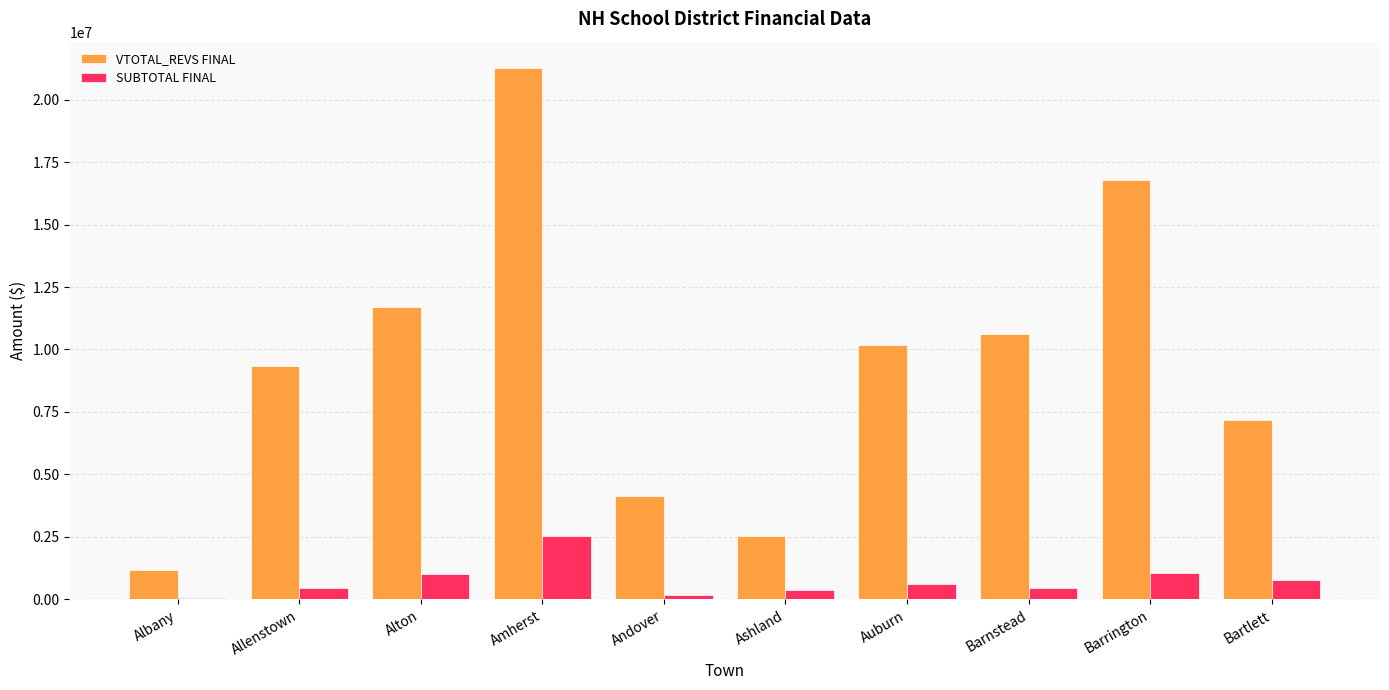

How many series are shown in this chart?

2